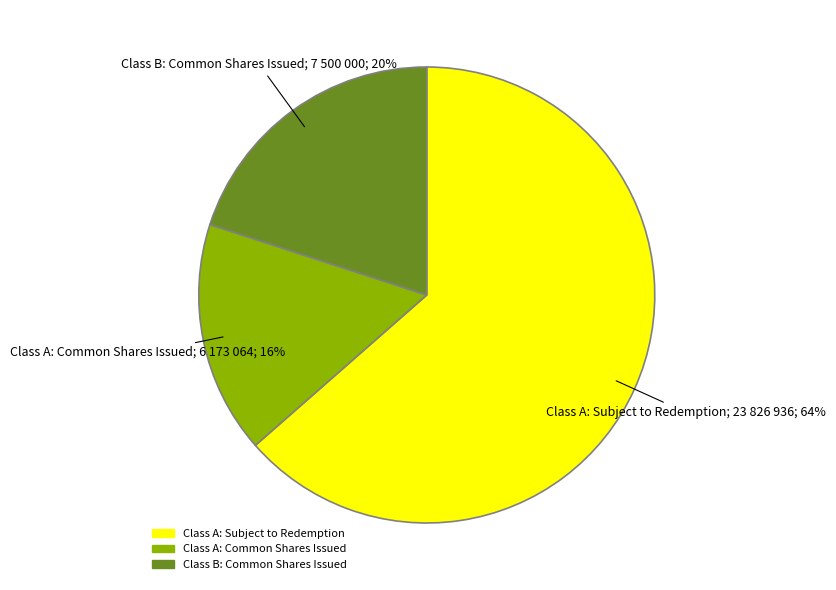

What is the largest slice in the pie chart?

Class A: Subject to Redemption